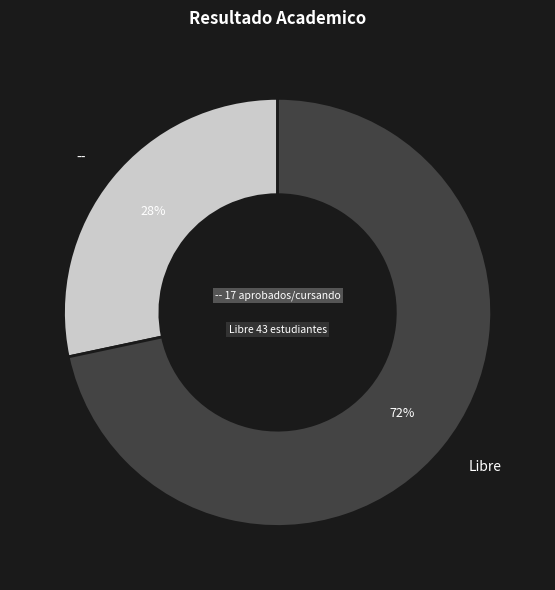

To the nearest percent, what is the average slice percentage?

50%